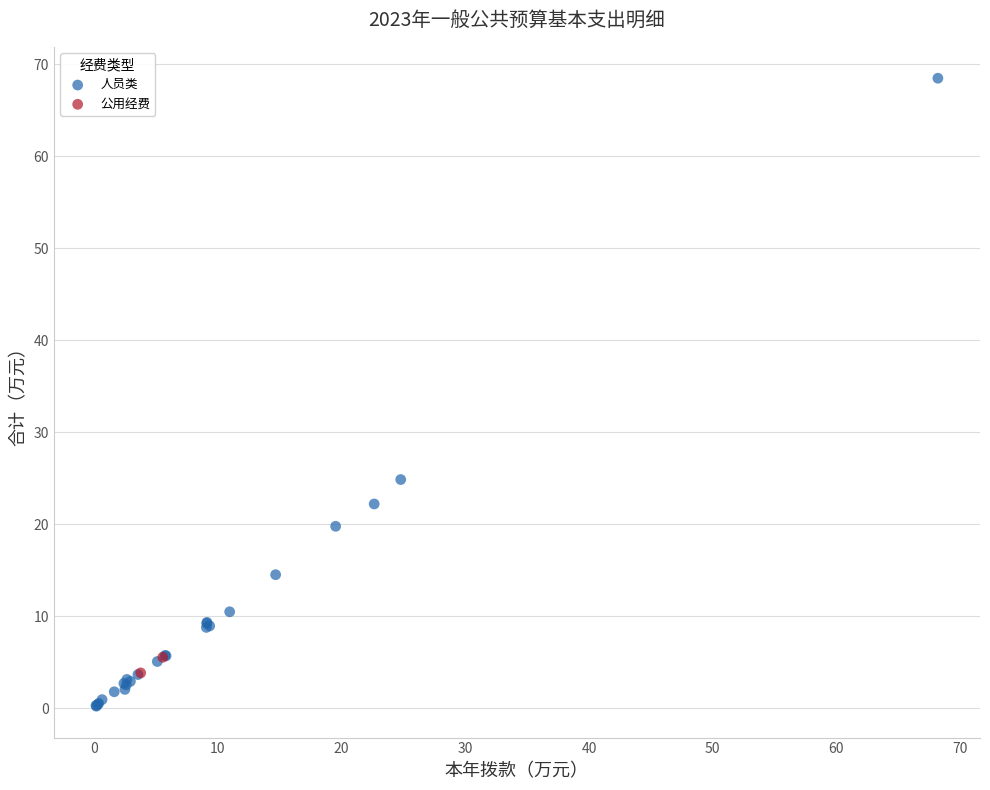

What are all the series names shown in the legend?

人员类, 公用经费